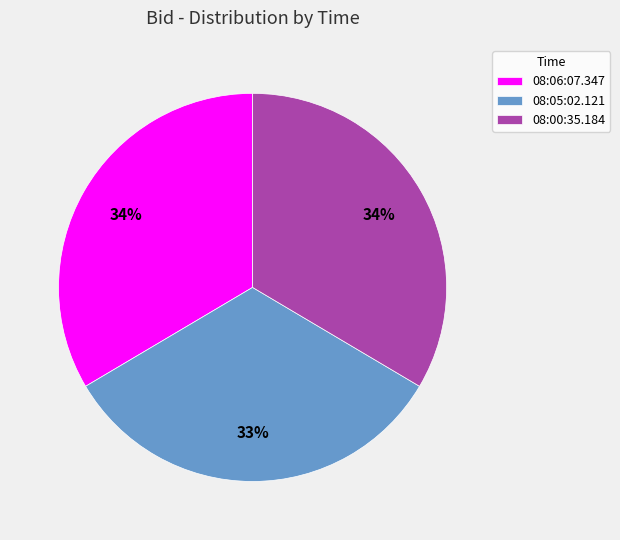

Is it true that 08:05:02.121 is 33% of the pie?

True